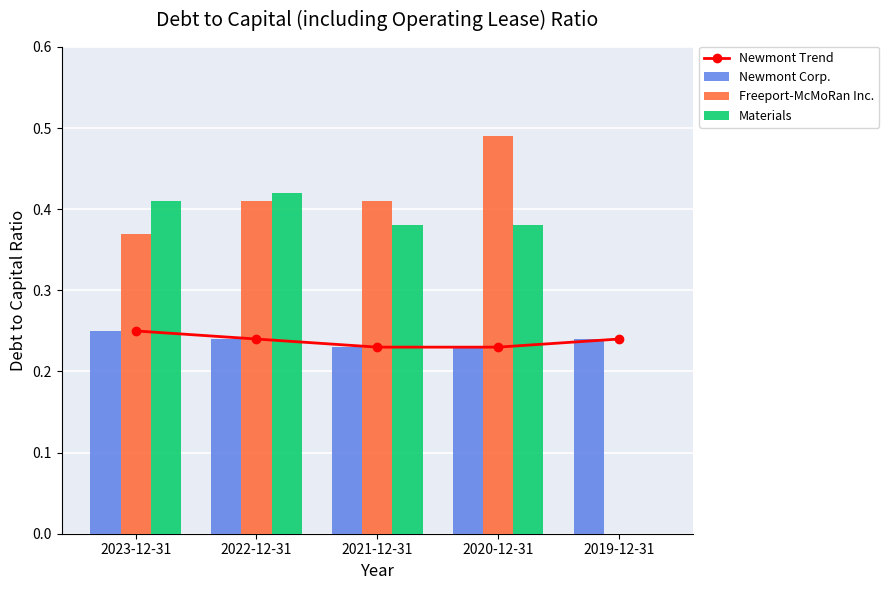

At which label is Freeport-McMoRan Inc. closest to 0?

2019-12-31